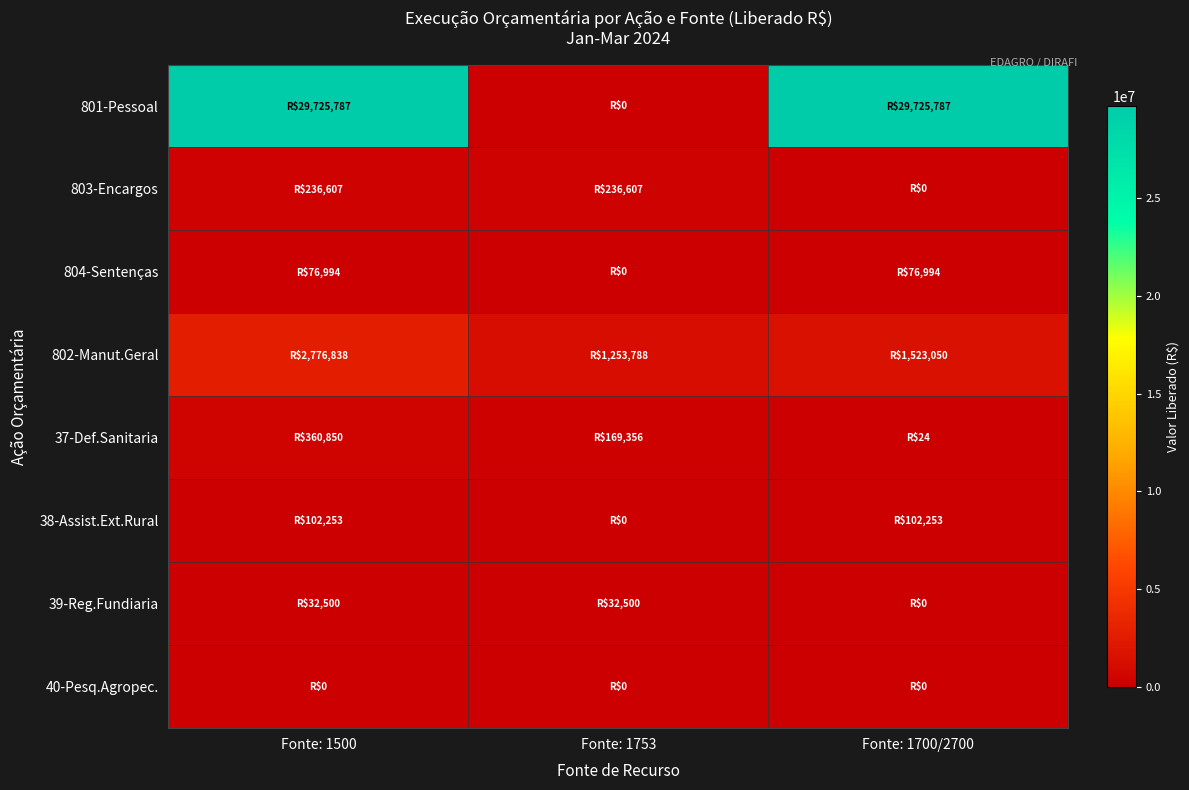

Reading left to right, transcribe all the data shown in this chart.

801-Pessoal: Fonte: 1500=29725787.2	Fonte: 1753=0.0	Fonte: 1700/2700=29725787.2
803-Encargos: Fonte: 1500=236606.7	Fonte: 1753=236606.7	Fonte: 1700/2700=0.0
804-Sentenças: Fonte: 1500=76994.1	Fonte: 1753=0.0	Fonte: 1700/2700=76994.1
802-Manut.Geral: Fonte: 1500=2776837.7	Fonte: 1753=1253787.6	Fonte: 1700/2700=1523050.1
37-Def.Sanitaria: Fonte: 1500=360850.0	Fonte: 1753=169356.0	Fonte: 1700/2700=24.0
38-Assist.Ext.Rural: Fonte: 1500=102252.8	Fonte: 1753=0.0	Fonte: 1700/2700=102252.5
39-Reg.Fundiaria: Fonte: 1500=32500.0	Fonte: 1753=32500.0	Fonte: 1700/2700=0.0
40-Pesq.Agropec.: Fonte: 1500=0.0	Fonte: 1753=0.0	Fonte: 1700/2700=0.0